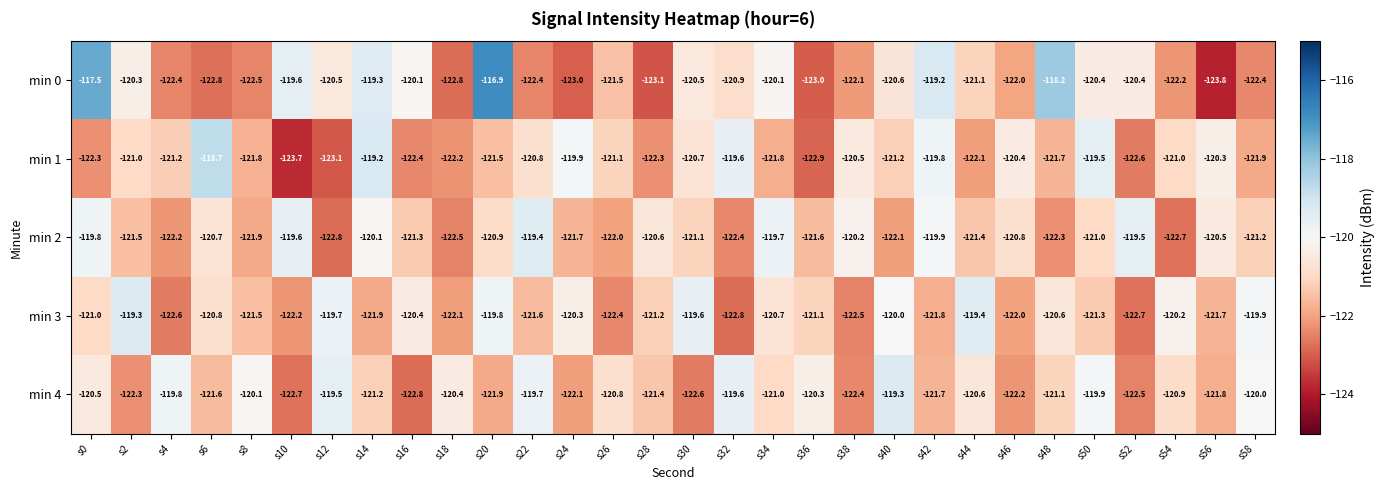

What is the greatest value displayed?

-116.9